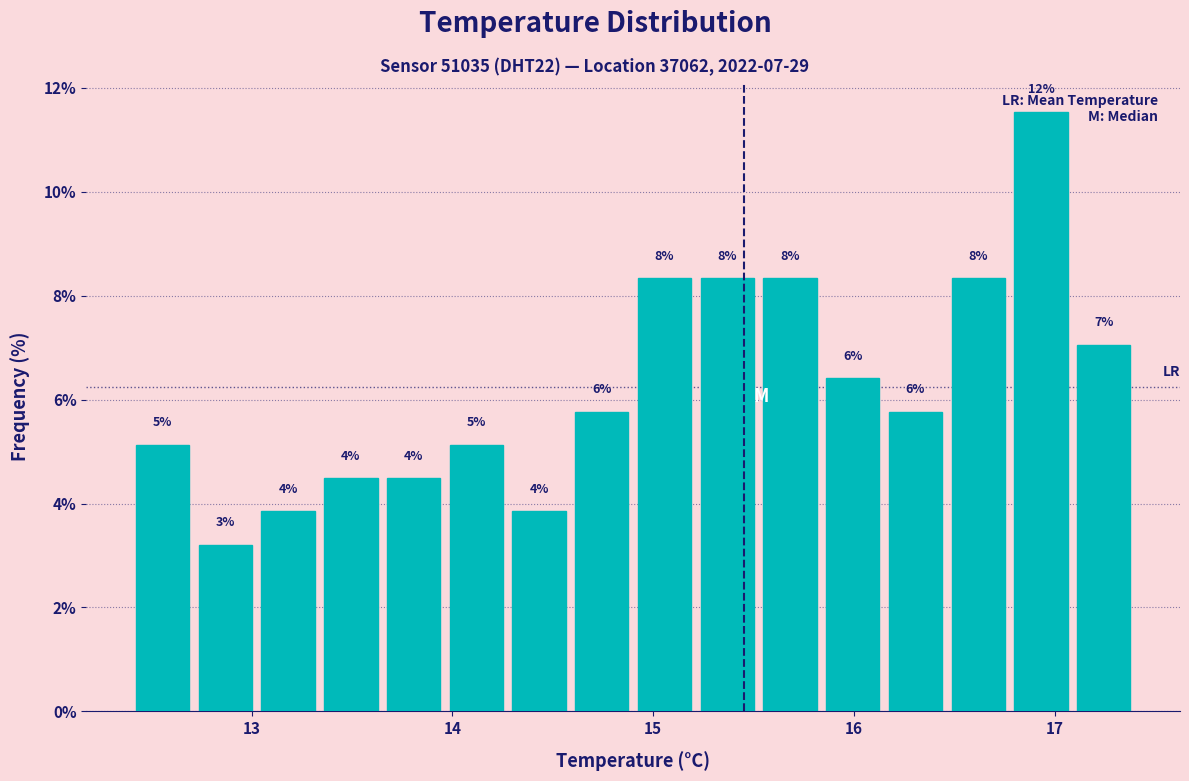

Around what value on the x-axis is the tallest bar? Give the approximate position of its centre, as read against the axis.

16.9